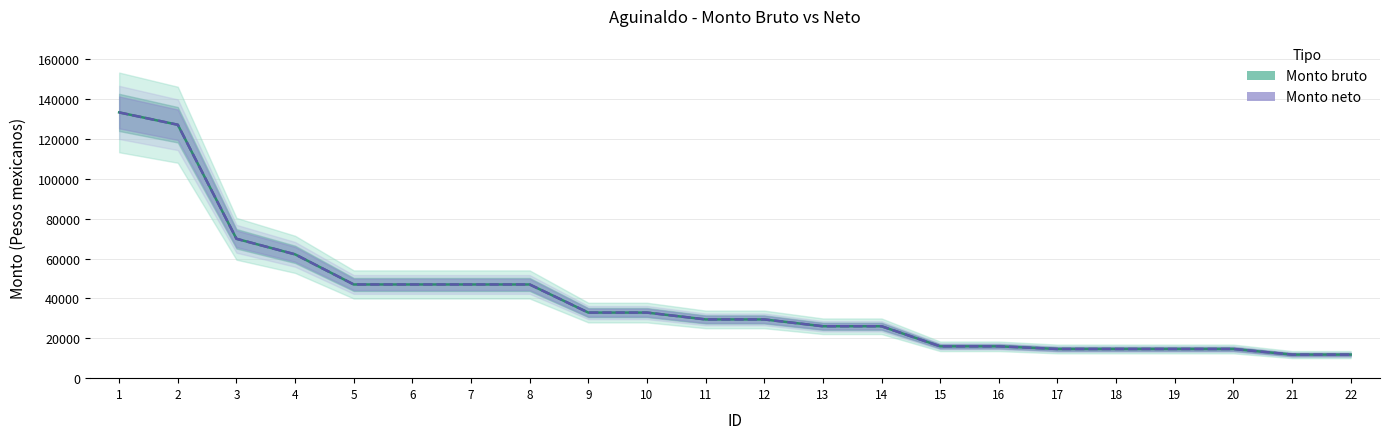

What is the average value of the Monto neto series?

39606.2